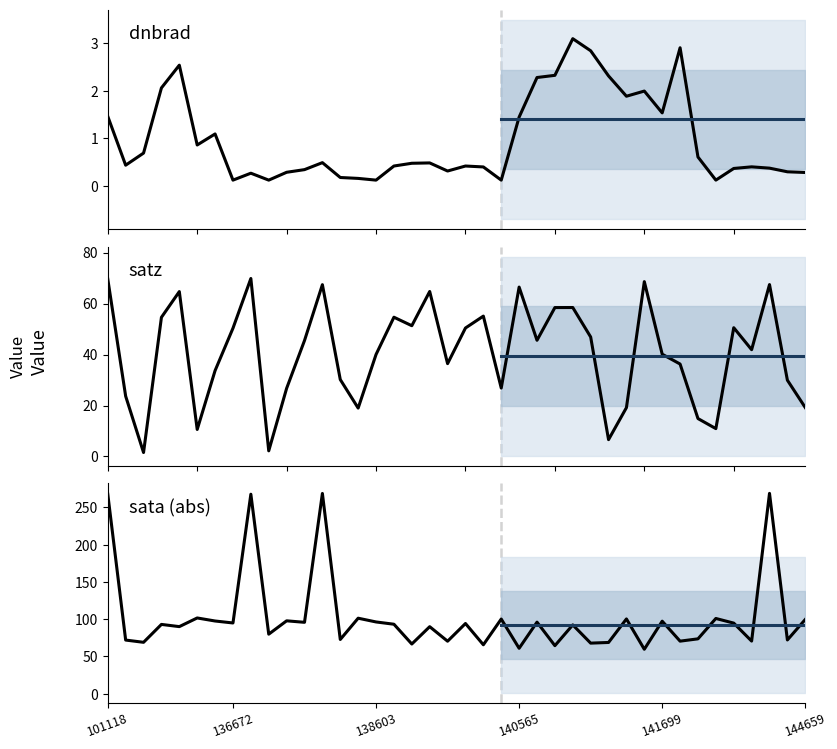

Between 140934 and 139009, which is larger?

140934